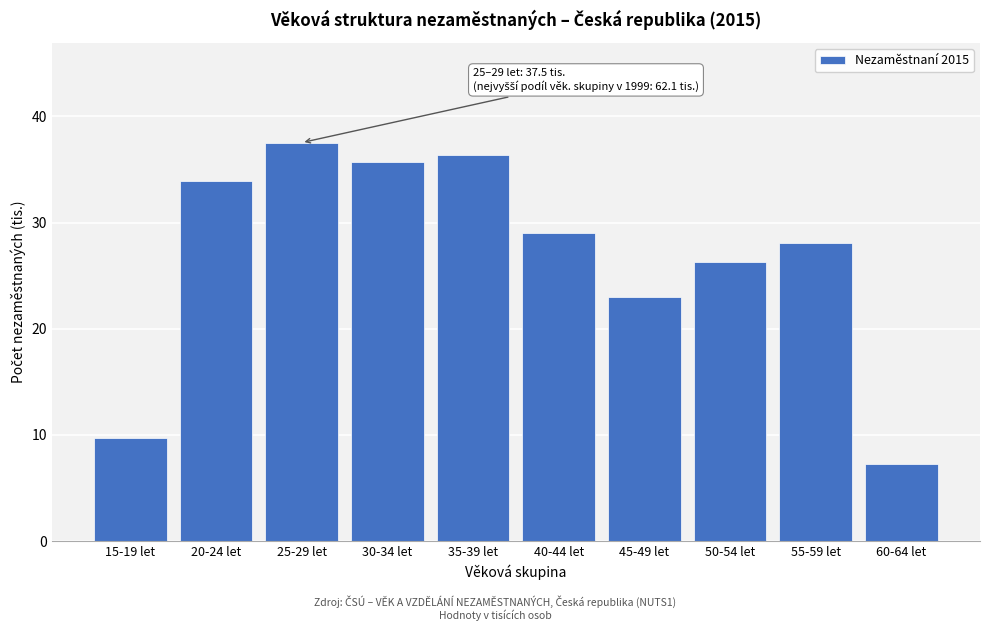

Reading right to left, transcribe all the data shown in this chart.

7.3	28.1	26.3	23.0	29.0	36.3	35.7	37.5	34.0	9.7